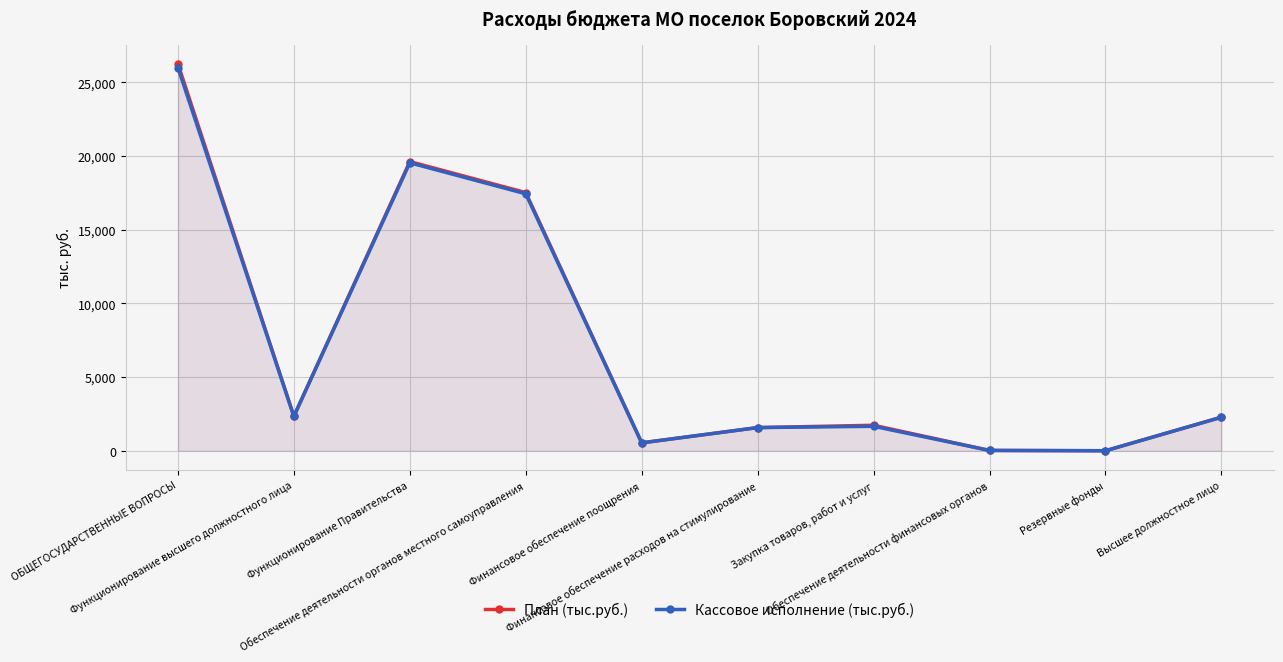

At which category is the sum across all series the highest?

ОБЩЕГОСУДАРСТВЕННЫЕ ВОПРОСЫ